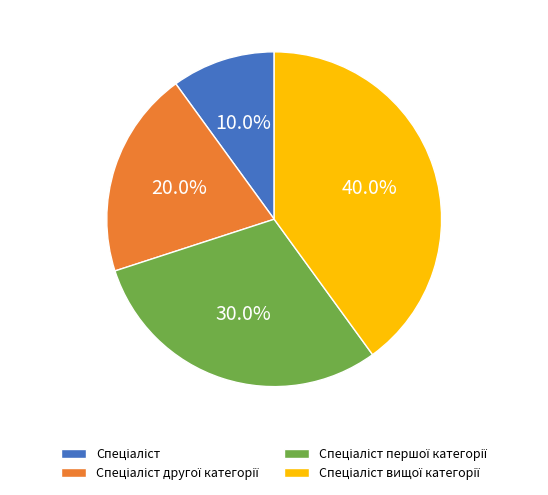

To the nearest percent, what is the average slice percentage?

25%